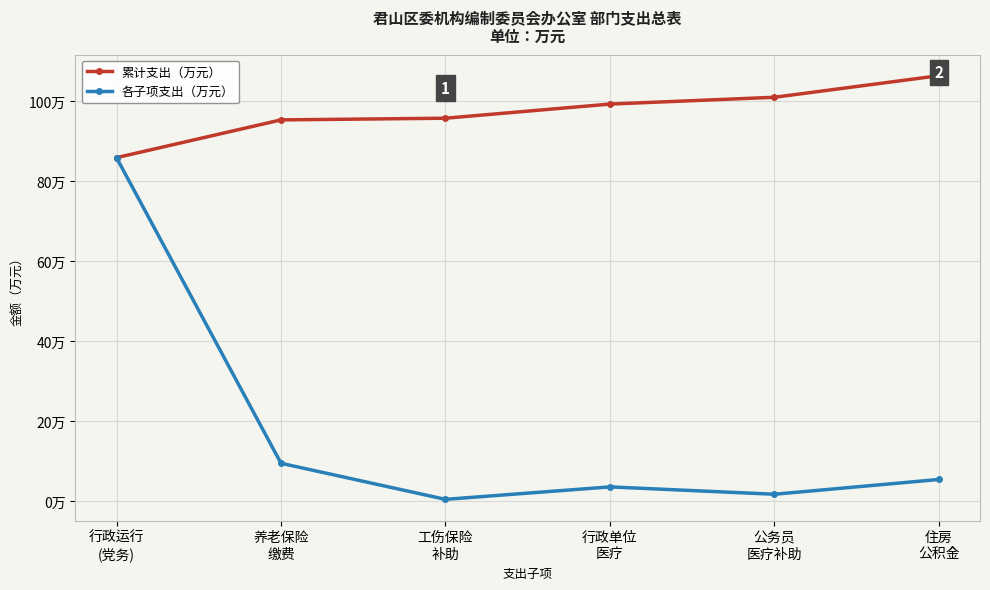

True or false: 各子项支出（万元） and 累计支出（万元） cross at least once.

False